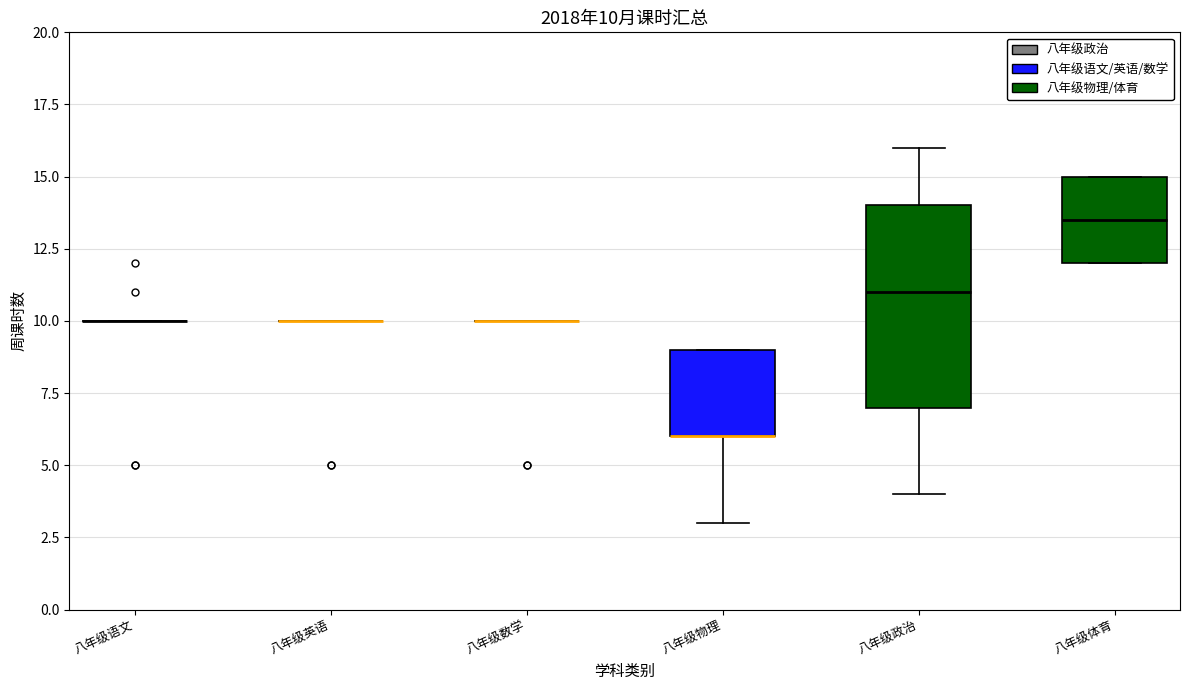

Which box is the tallest, from its lower edge to its upper edge?

八年级政治